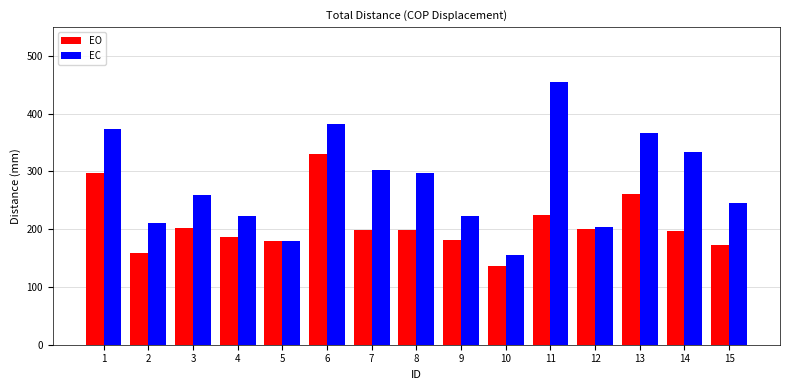

What is the sum of all EO values?

3125.2